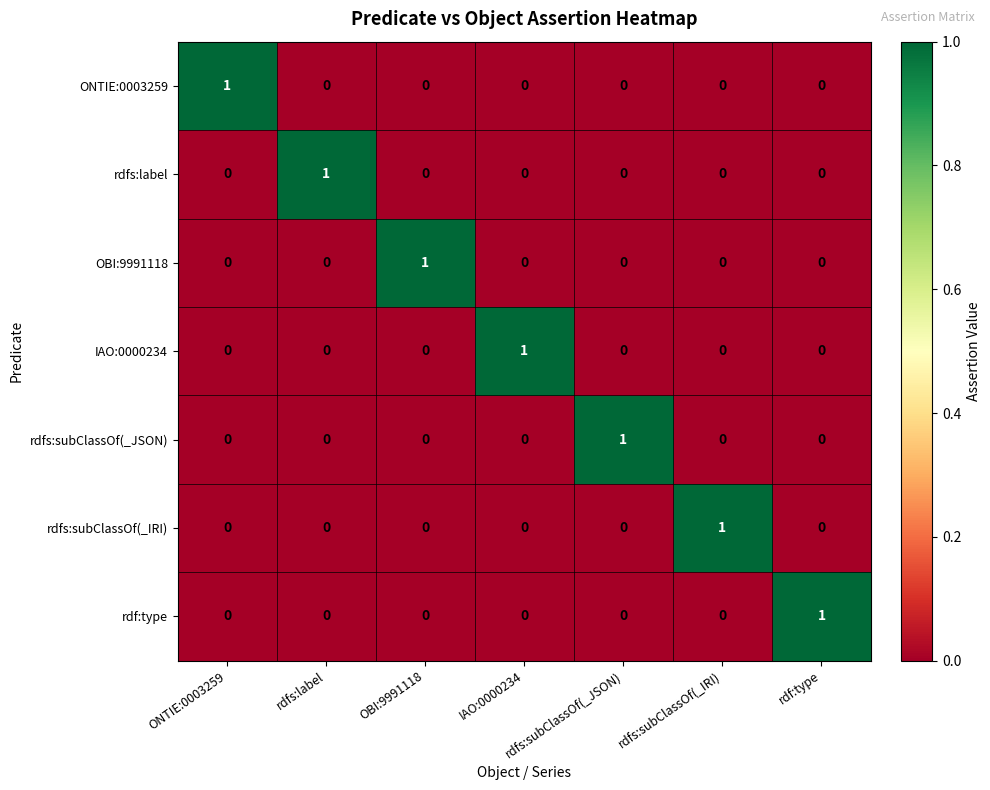

At which label does rdfs:label reach its peak?

rdfs:label